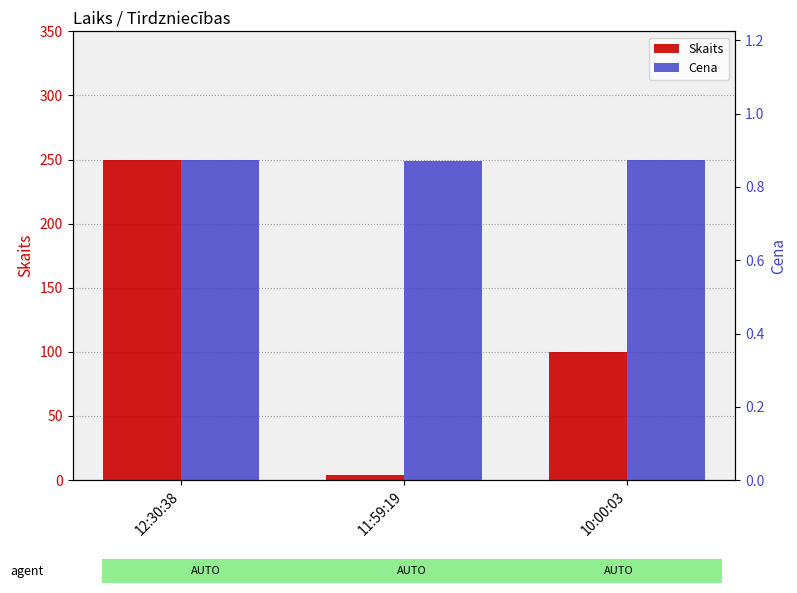

What position from the right is 10:00:03?

1